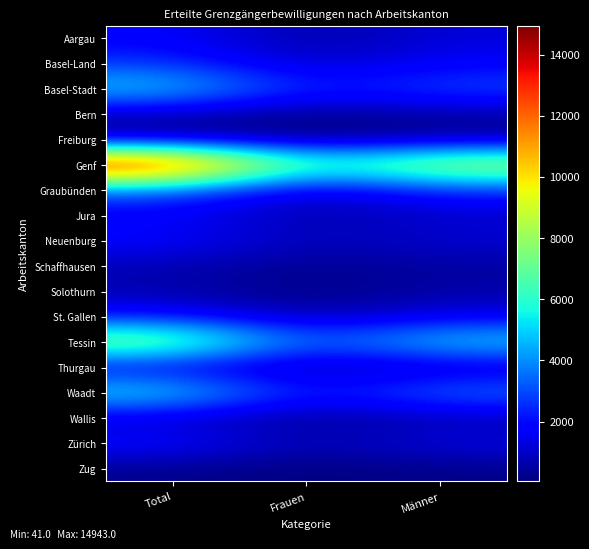

Rank the series at Total from lowest to highest value.

Zug, Freiburg, Solothurn, Bern, Schaffhausen, Wallis, Thurgau, Jura, Aargau, Neuenburg, St. Gallen, Zürich, Basel-Land, Graubünden, Basel-Stadt, Waadt, Tessin, Genf